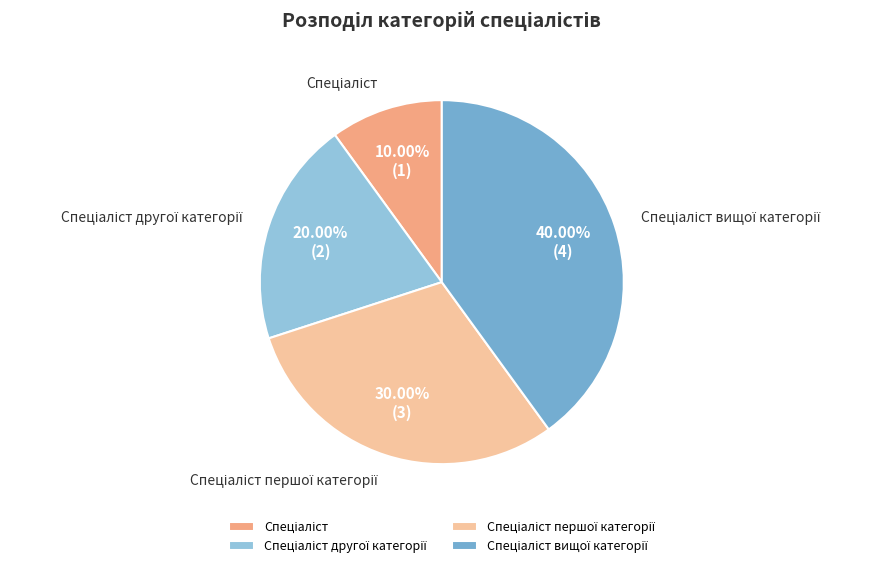

Does any single category account for the majority?

No